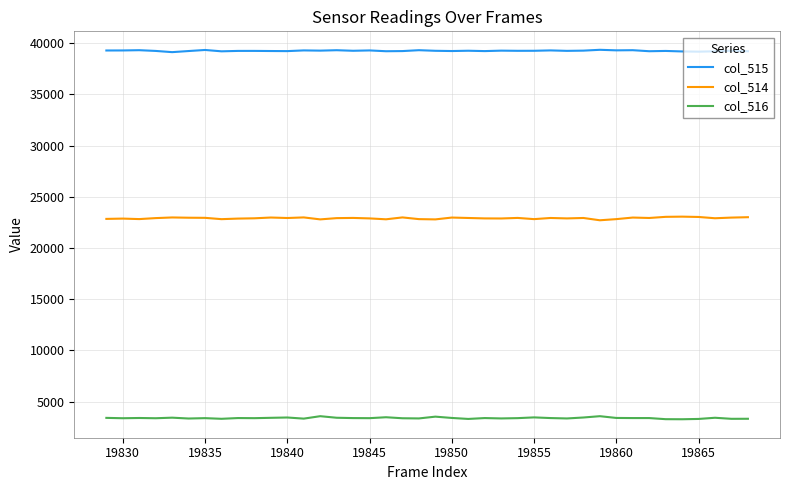

What is the maximum value shown in the chart?

39352